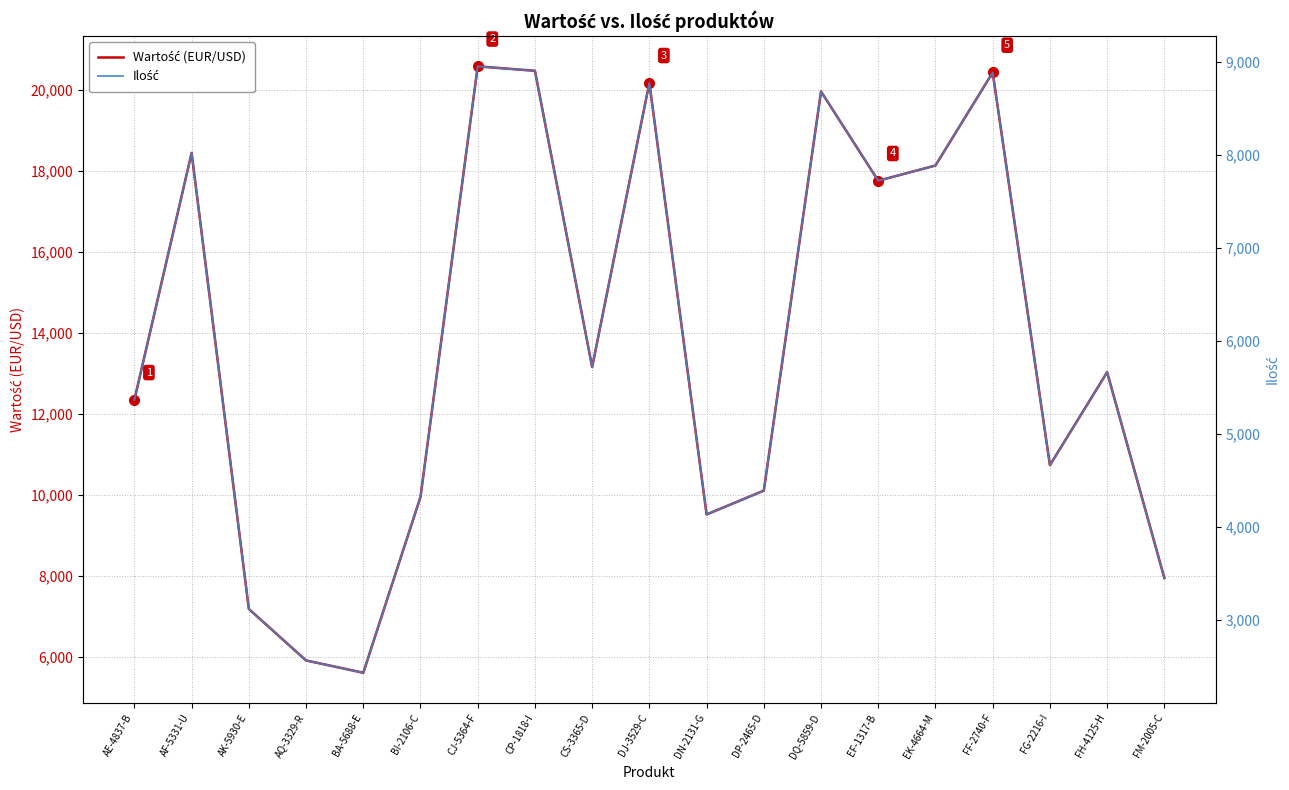

What is the minimum value for Wartość (EUR/USD)?

5602.8